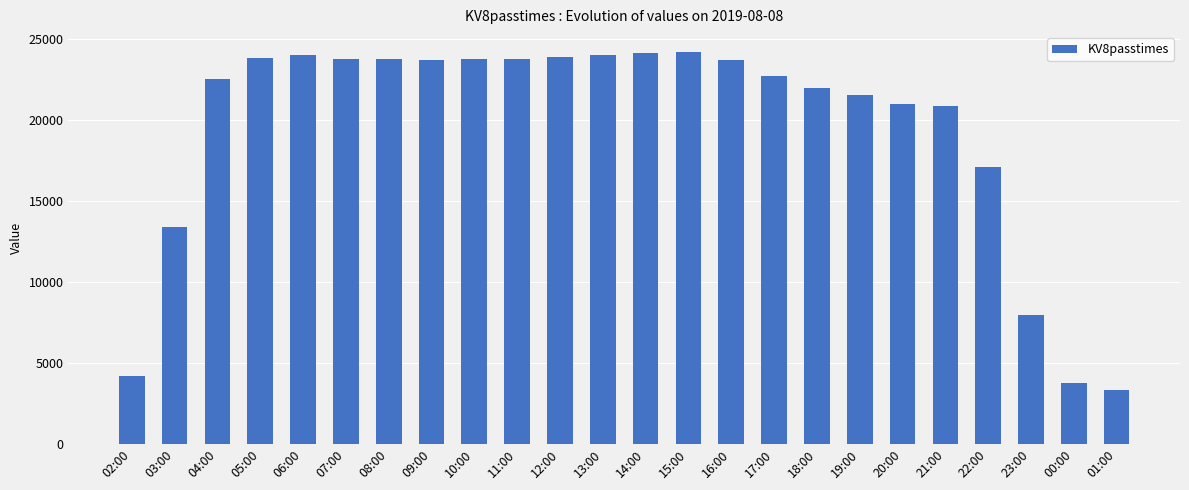

What is the label of the 10th bar from the left?

11:00